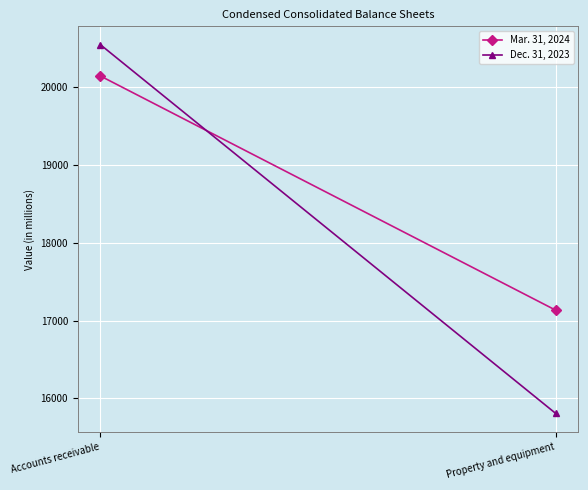

What position from the right is Property and equipment?

1